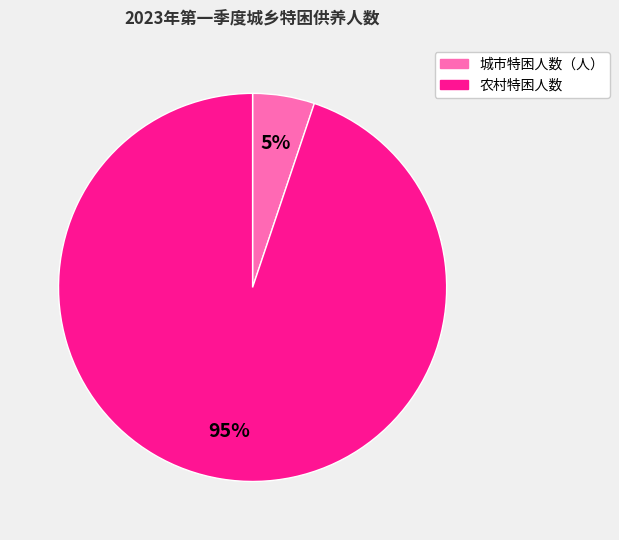

What percentage is the 农村特困人数 slice, to the nearest percent?

95%